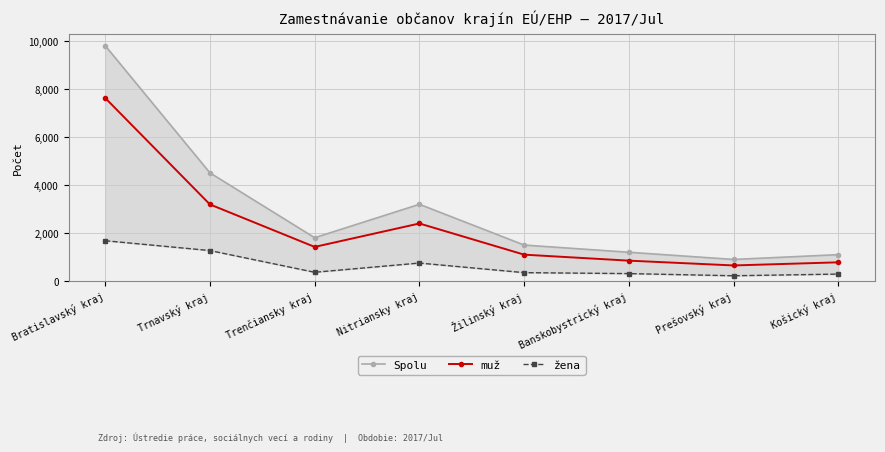

Reading left to right, what are all the values shown in this chart?

Spolu: 9817	4512	1806	3200	1500	1200	900	1100
muž: 7635	3195	1423	2400	1100	850	650	780
žena: 1681	1271	365	750	350	310	220	290